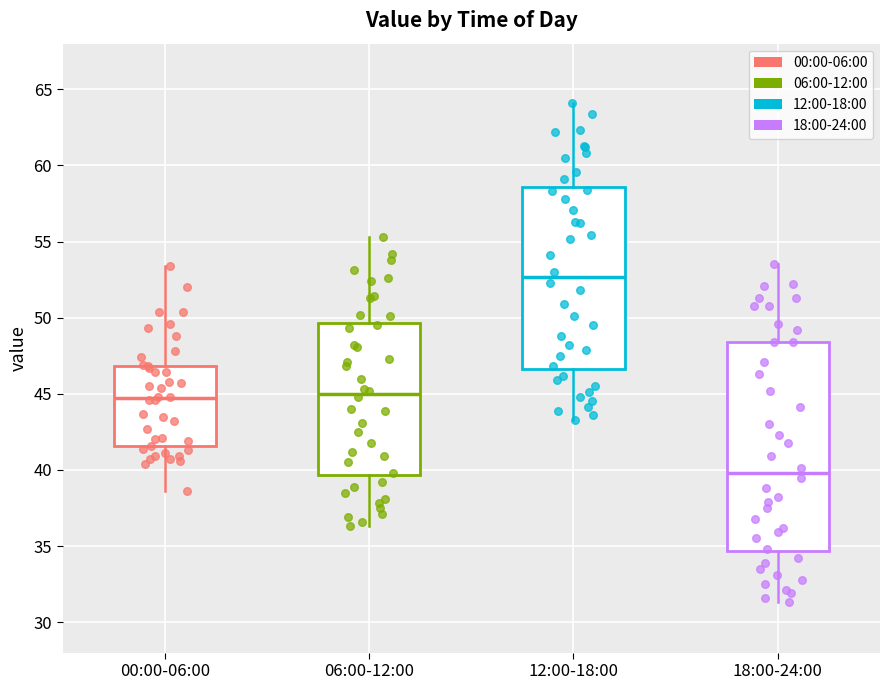

Where does the lower whisker of the box for 12:00-18:00 end on the y-axis? The values are not printed on the chart, so give them approximately, as read against the axis.

43.5